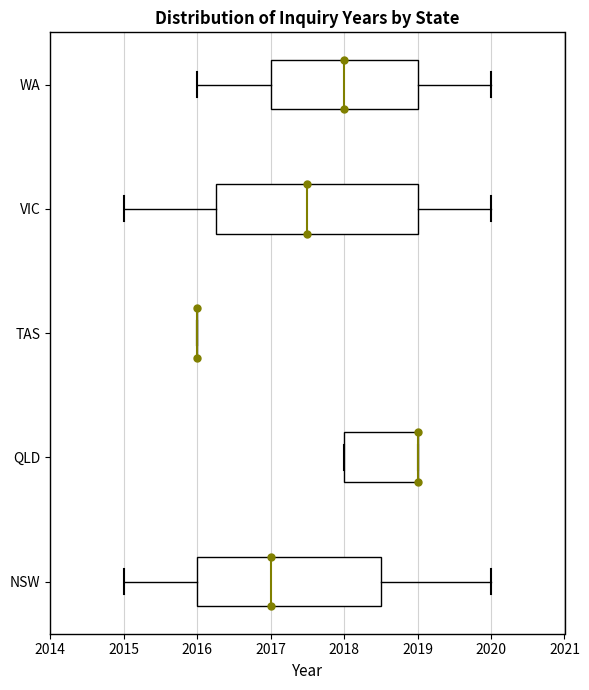

Reading bottom to top, transcribe this box plot: for each box, give where its median line is, the range the box spans, and where its two whiskers end, as read against the x-axis. The values are not printed on the chart, so give them approximately, as read against the axis.

NSW: median 2017.0, box 2016.0 to 2018.5, whiskers 2015.0 to 2020.0
QLD: median 2019.0 (drawn on the box's right edge), box 2018.0 to 2019.0, whiskers 2018.0 to 2019.0
TAS: box collapsed to a line at 2016.0, whiskers 2016.0 to 2016.0
VIC: median 2017.5, box 2016.3 to 2019.0, whiskers 2015.0 to 2020.0
WA: median 2018.0, box 2017.0 to 2019.0, whiskers 2016.0 to 2020.0